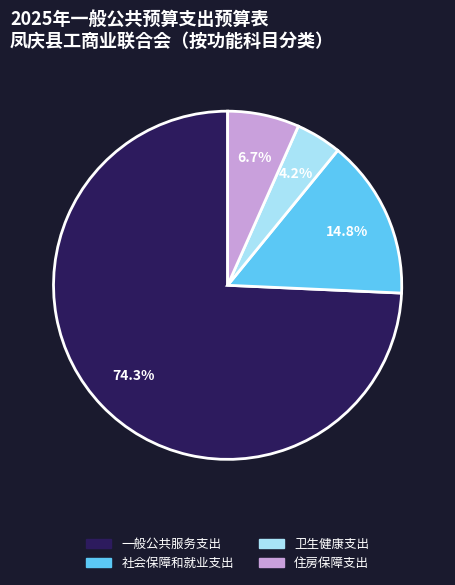

Which category has the biggest portion of the pie?

一般公共服务支出